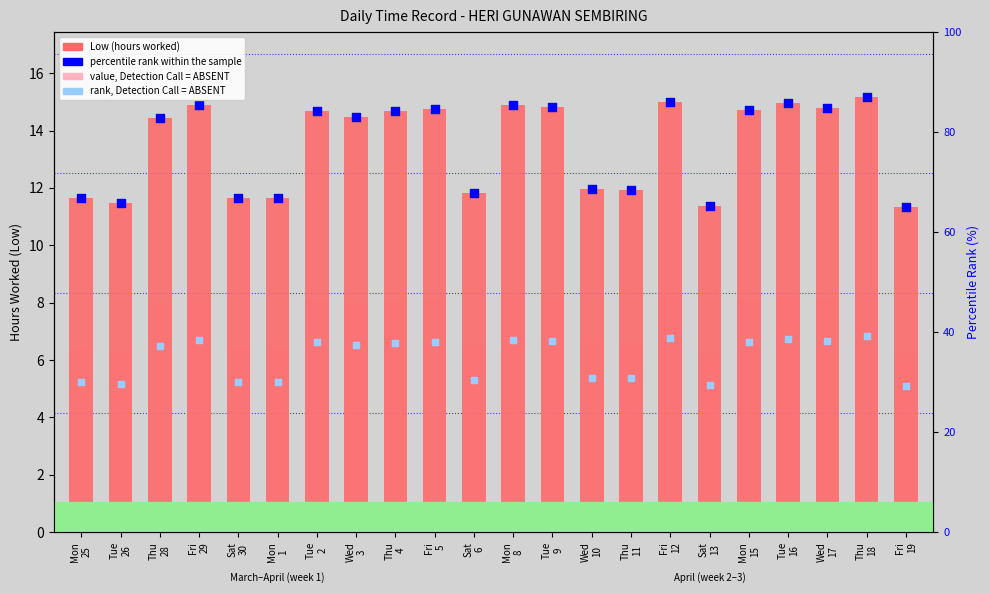

At which category is the sum across all series the highest?

Thu
18